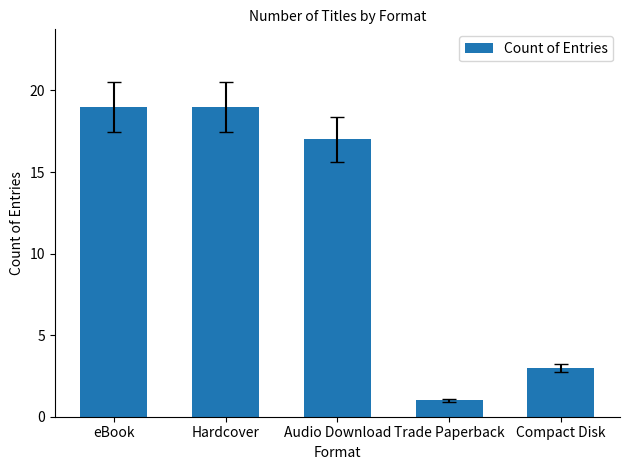

Which category has the lowest value across all series?

Trade Paperback